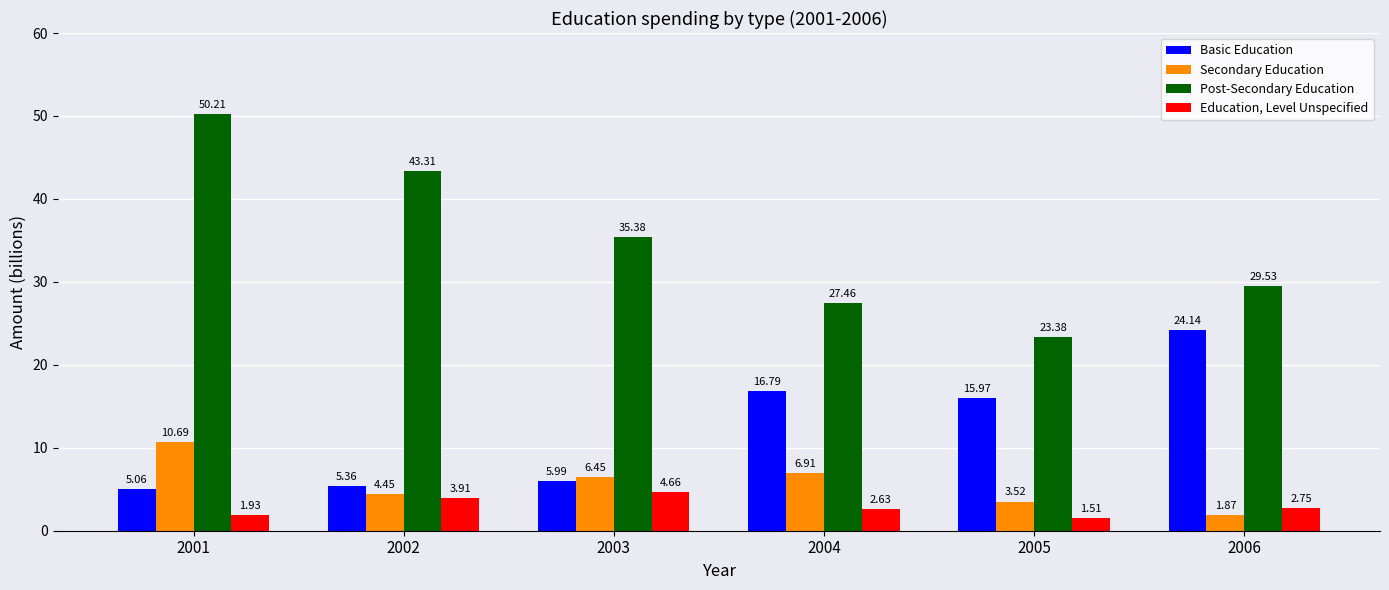

How many values in the Post-Secondary Education series exceed 35?

3